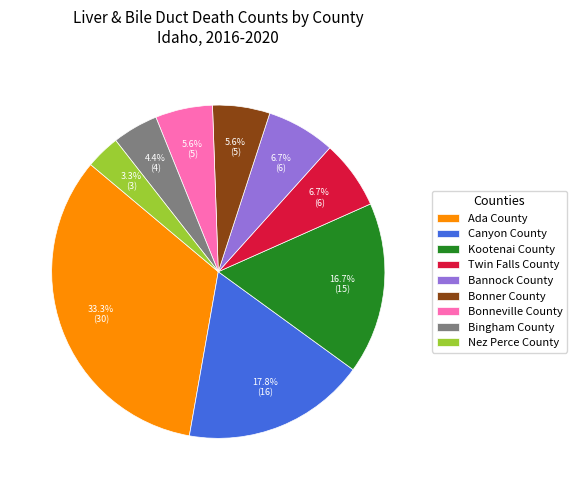

Which has a higher value, Bonneville County or Nez Perce County?

Bonneville County